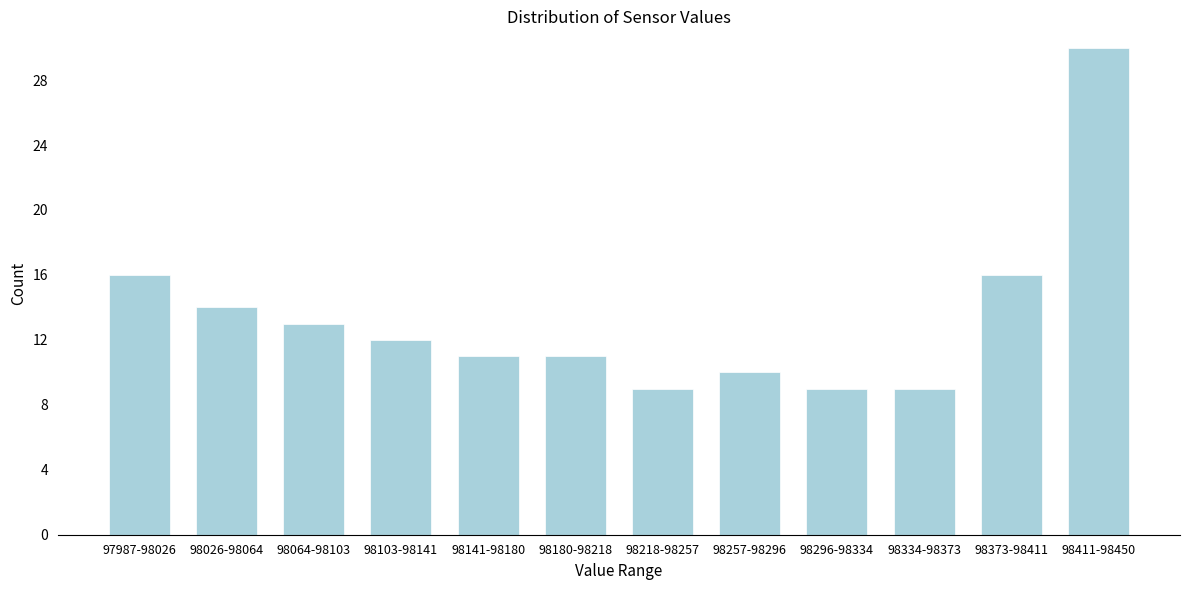

Reading left to right, transcribe all the data shown in this chart.

97987-98026=16	98026-98064=14	98064-98103=13	98103-98141=12	98141-98180=11	98180-98218=11	98218-98257=9	98257-98296=10	98296-98334=9	98334-98373=9	98373-98411=16	98411-98450=30